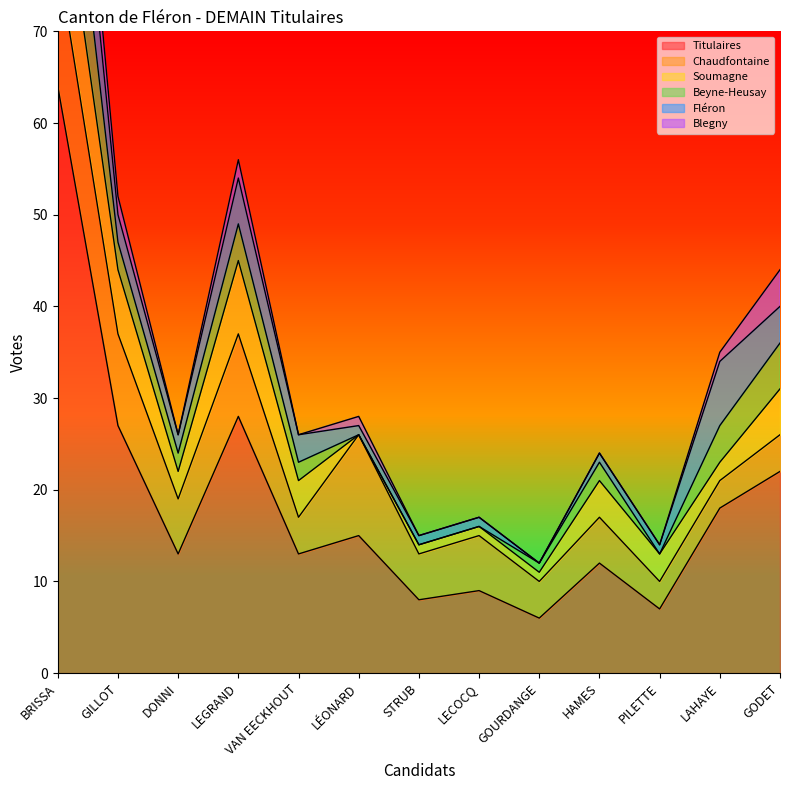

What is the difference between the maximum and minimum values in the Soumagne series?

12